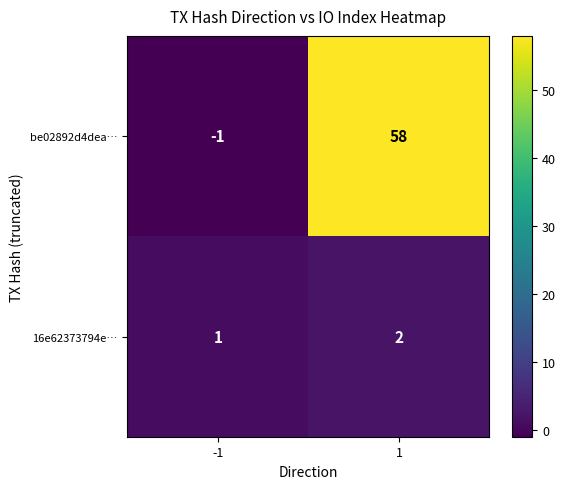

Which series changed the most between -1 and 1?

be02892d4dea…